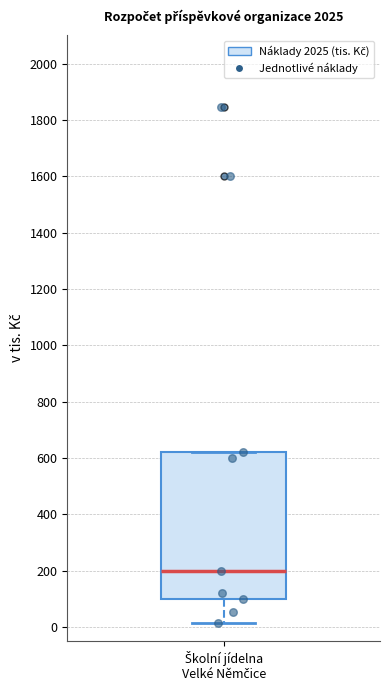

Read this box plot against the y-axis: the position of the median line, the range covered by the box, and the ends of both whiskers. The values are not printed on the chart, so give them approximately, as read against the axis.

median 200, box 100 to 620, whiskers 20 to 620